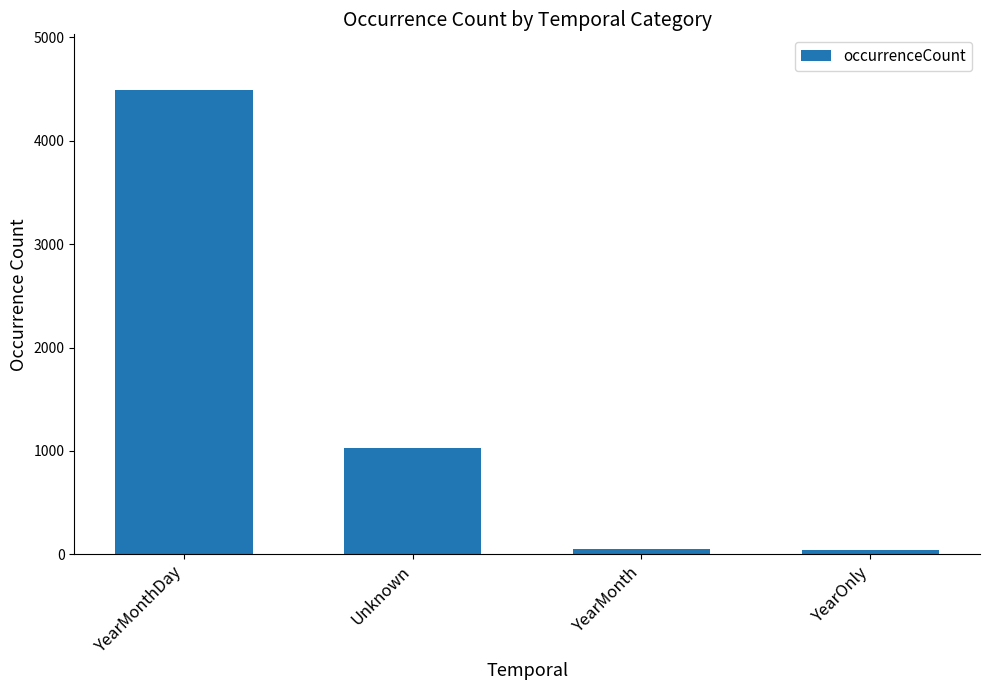

What is the smallest value displayed?

40